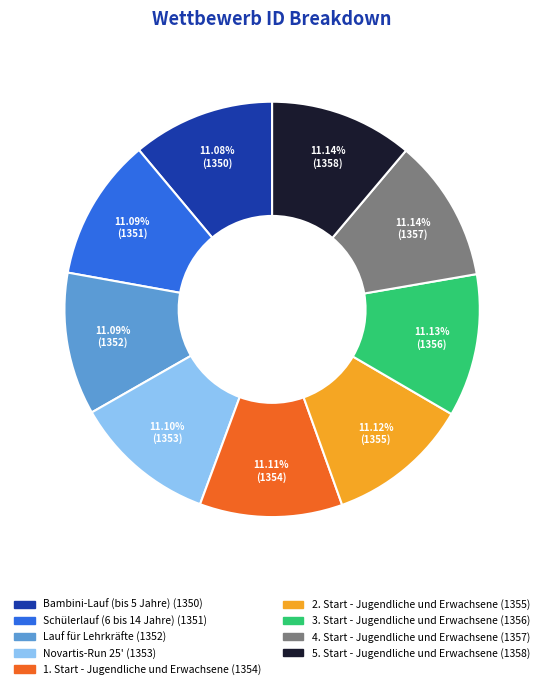

Combined, what portion of the pie is Novartis-Run 25' and Bambini-Lauf (bis 5 Jahre)?

22.2%